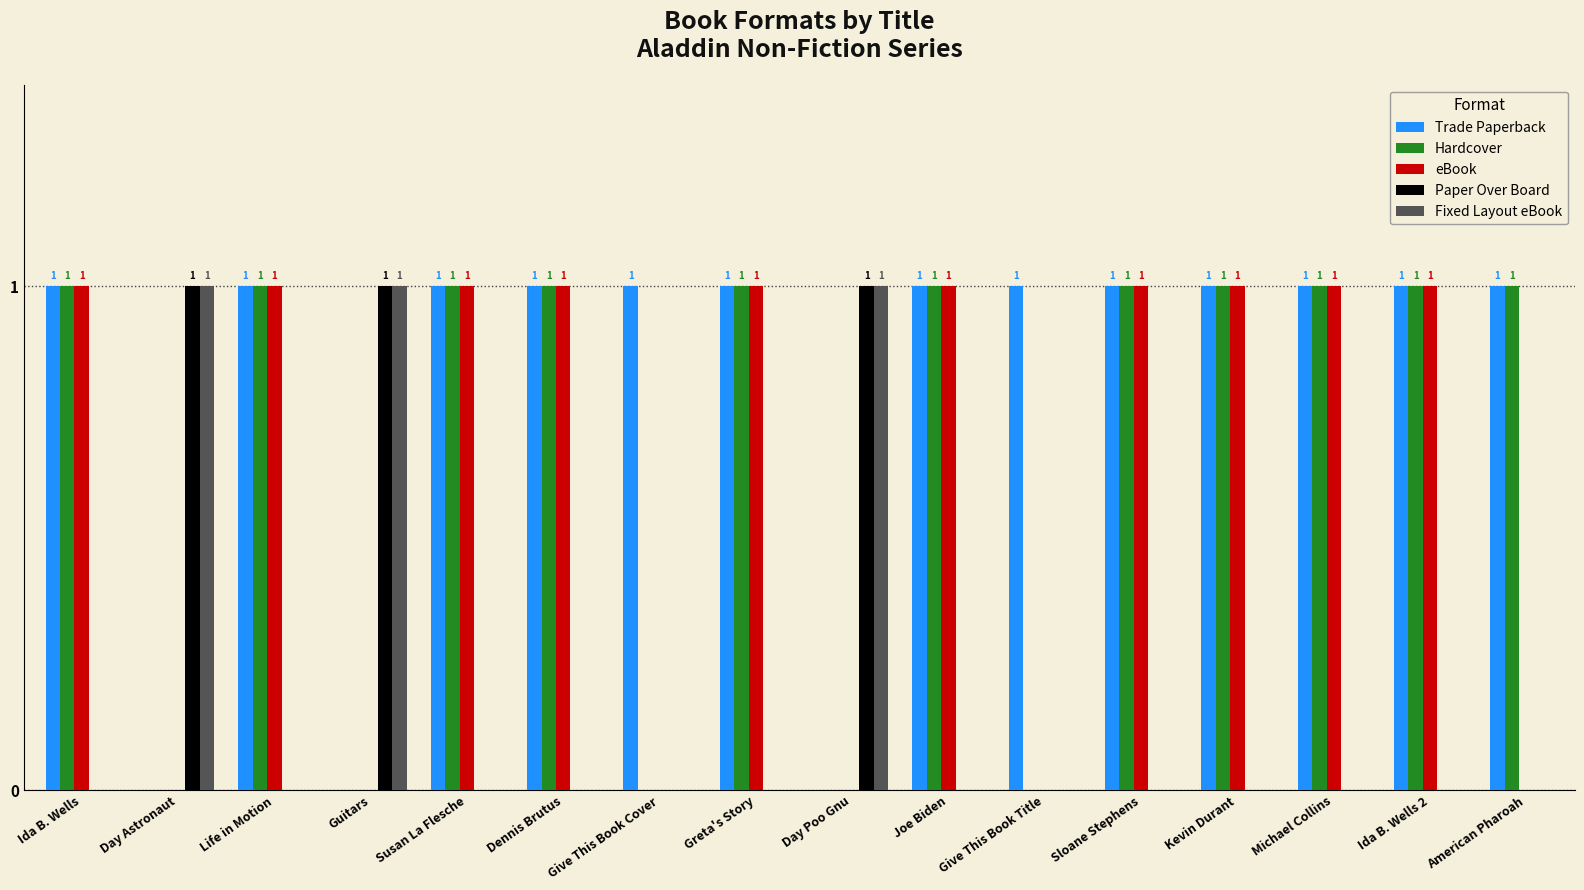

How many values in eBook are above zero?

10